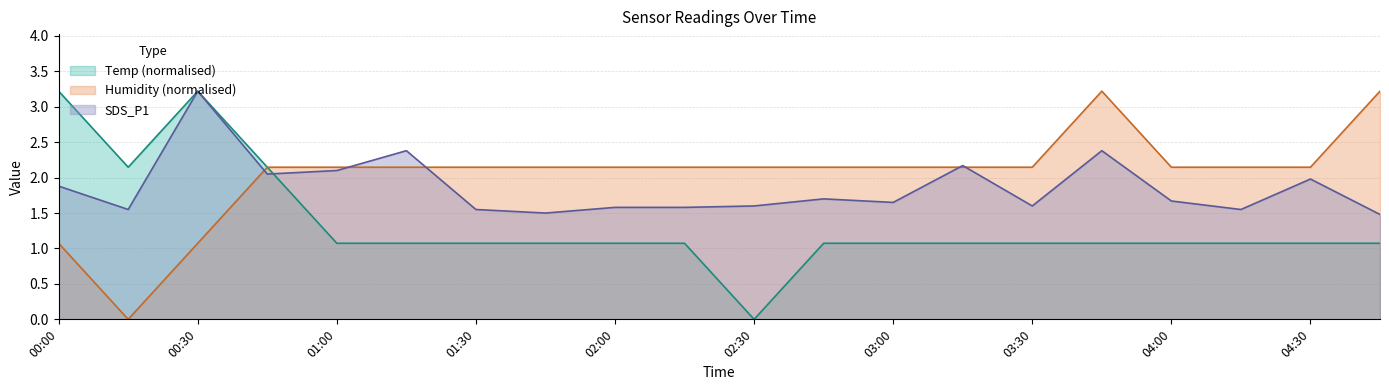

What is the spread (max minus min) of values at 02:00?

1.1